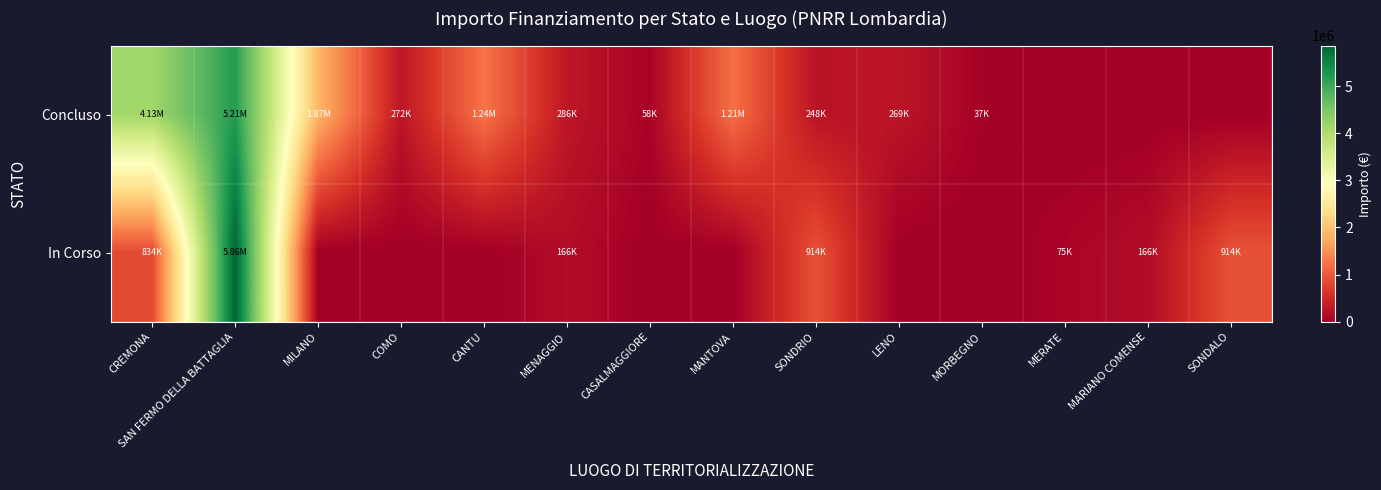

Reading right to left, transcribe all the data shown in this chart.

Concluso: SONDALO=0.0	MARIANO COMENSE=0.0	MERATE=0.0	MORBEGNO=36600.0	LENO=269021.9	SONDRIO=247700.0	MANTOVA=1206048.8	CASALMAGGIORE=57564.0	MENAGGIO=286114.4	CANTU=1242450.0	COMO=271682.5	MILANO=1866366.7	SAN FERMO DELLA BATTAGLIA=5206086.2	CREMONA=4132595.6
In Corso: SONDALO=914000.0	MARIANO COMENSE=165553.7	MERATE=75000.0	MORBEGNO=0.0	LENO=0.0	SONDRIO=914000.0	MANTOVA=0.0	CASALMAGGIORE=0.0	MENAGGIO=165553.7	CANTU=0.0	COMO=0.0	MILANO=0.0	SAN FERMO DELLA BATTAGLIA=5861297.7	CREMONA=833874.0